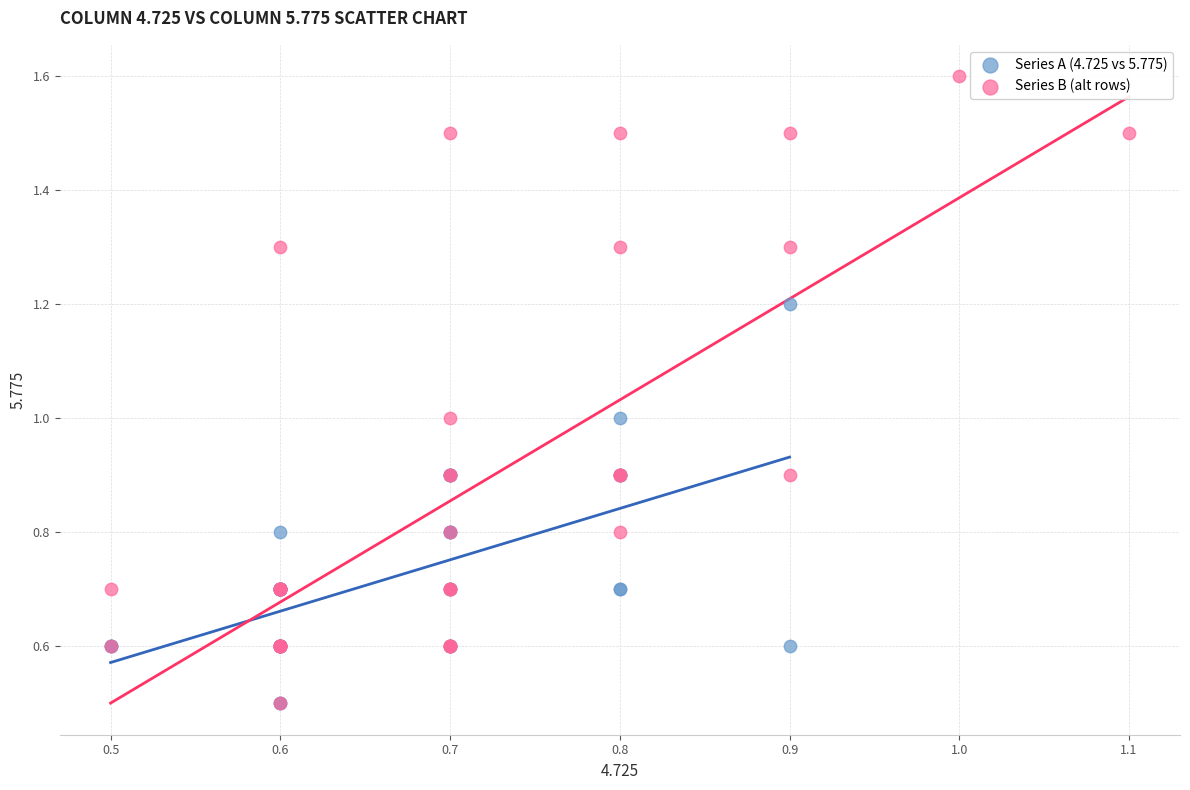

Which series has the largest Y range (max minus min)?

Series B (alt rows)